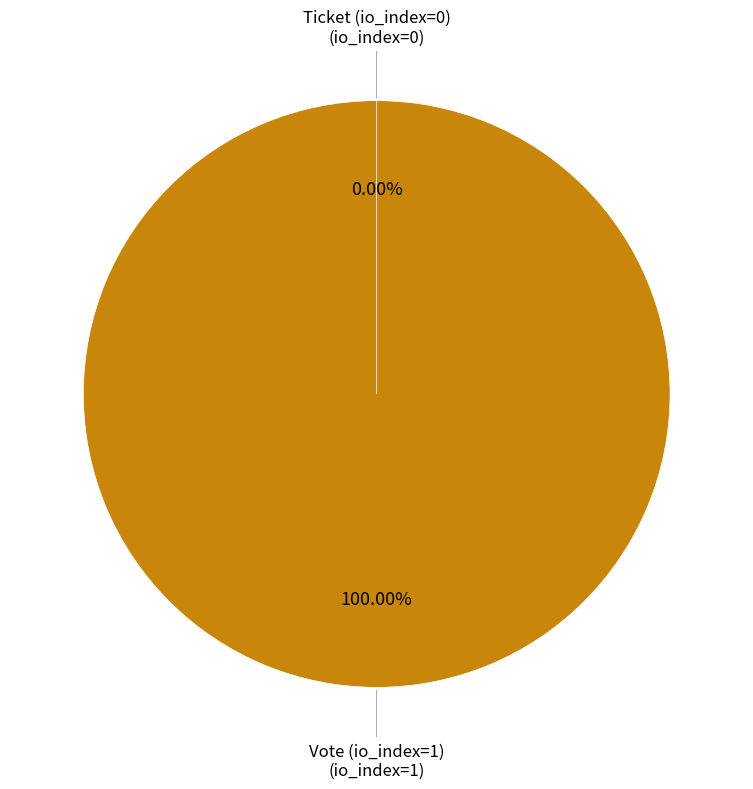

Is it true that Ticket (io_index=0) is 10% of the pie?

False